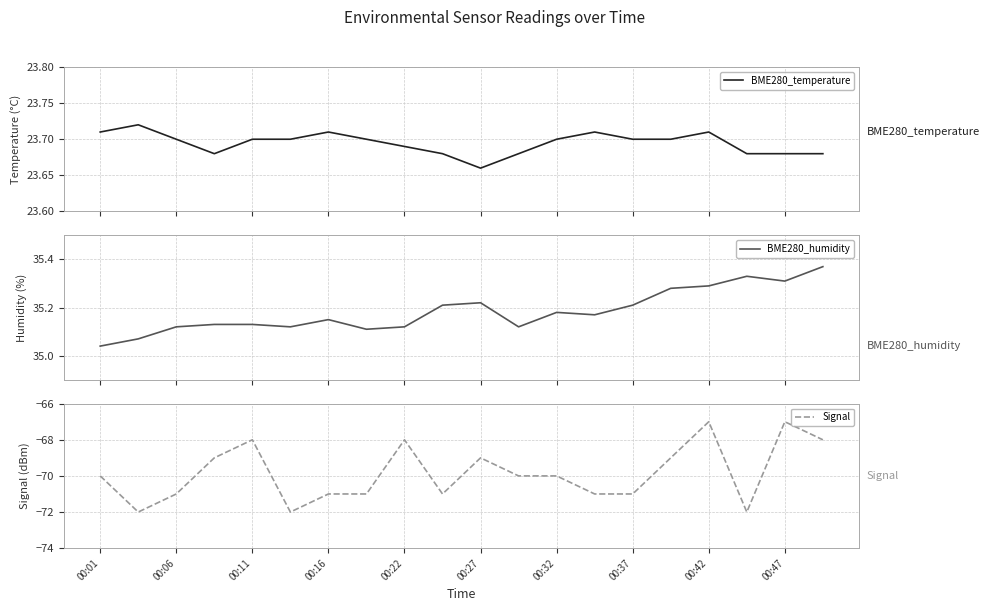

What is the lowest value of the BME280_humidity series?

35.0